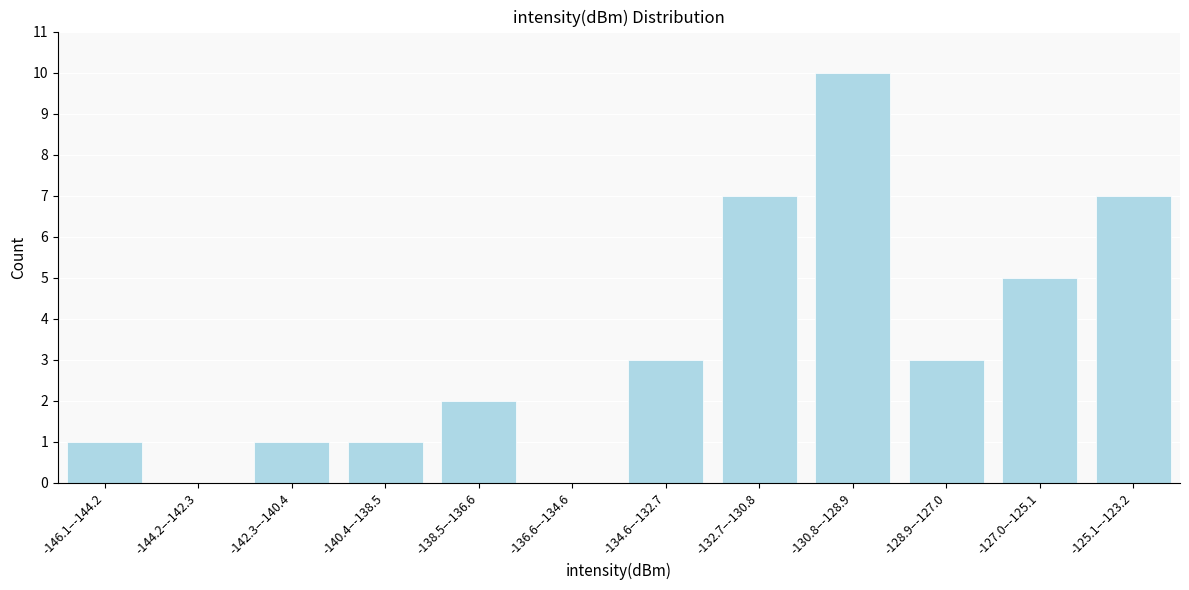

Reading right to left, transcribe all the data shown in this chart.

-125.1–-123.2=7	-127.0–-125.1=5	-128.9–-127.0=3	-130.8–-128.9=10	-132.7–-130.8=7	-134.6–-132.7=3	-136.6–-134.6=0	-138.5–-136.6=2	-140.4–-138.5=1	-142.3–-140.4=1	-144.2–-142.3=0	-146.1–-144.2=1